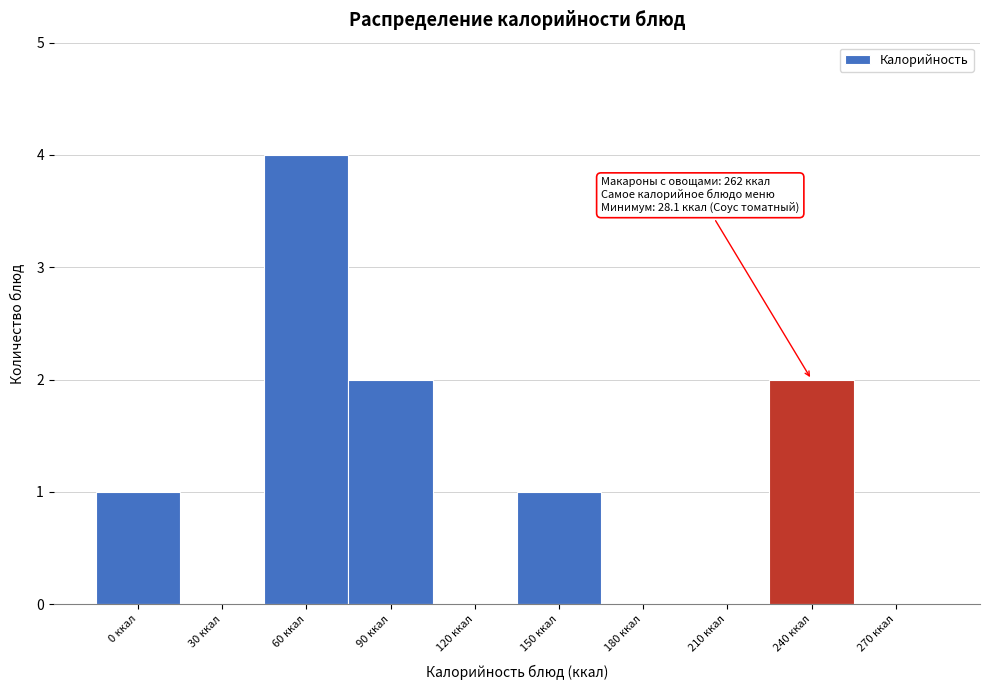

Reading right to left, extract all data points from this chart.

270 ккал=0	240 ккал=2	210 ккал=0	180 ккал=0	150 ккал=1	120 ккал=0	90 ккал=2	60 ккал=4	30 ккал=0	0 ккал=1